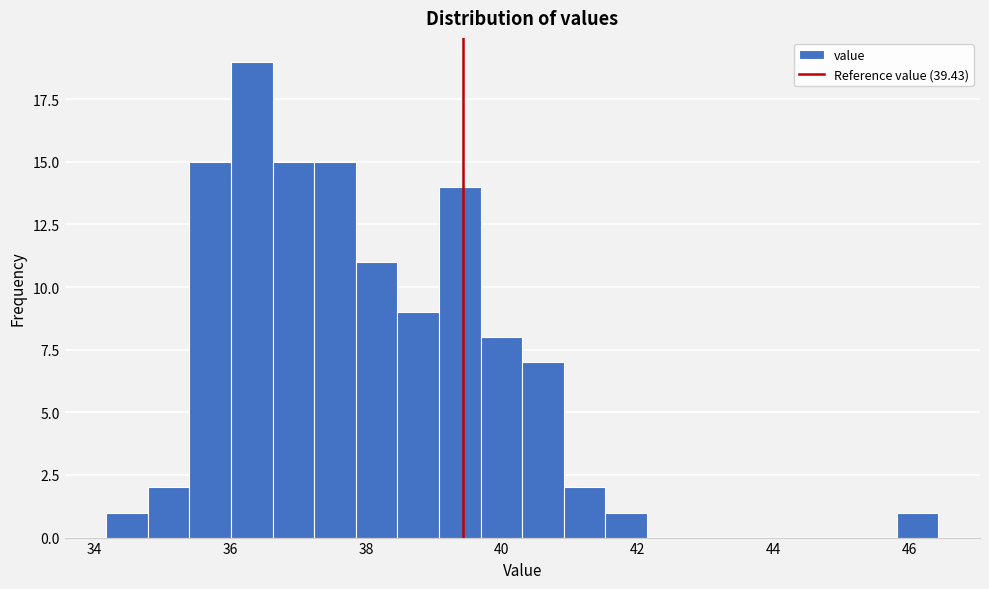

Around what value on the x-axis is the tallest bar? Give the approximate position of its centre, as read against the axis.

36.4